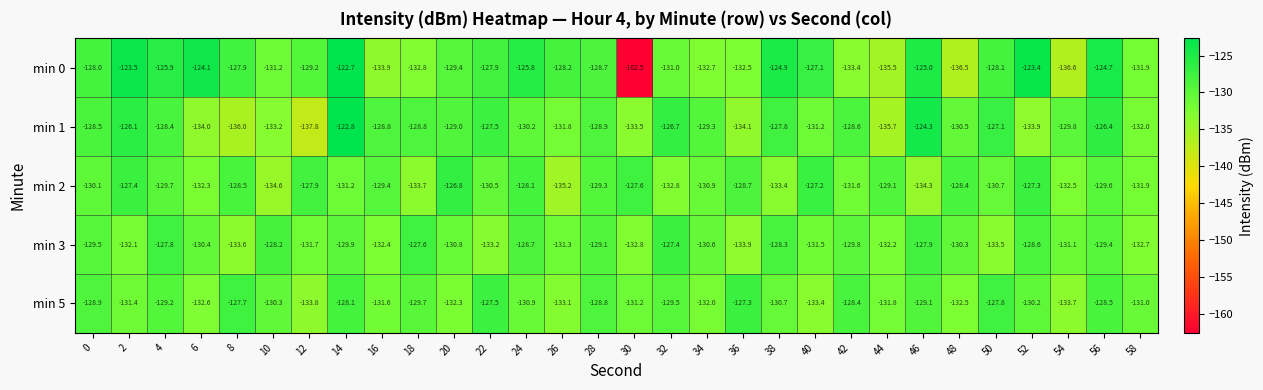

What is the difference between the min 0 values at 26 and 30?

34.3